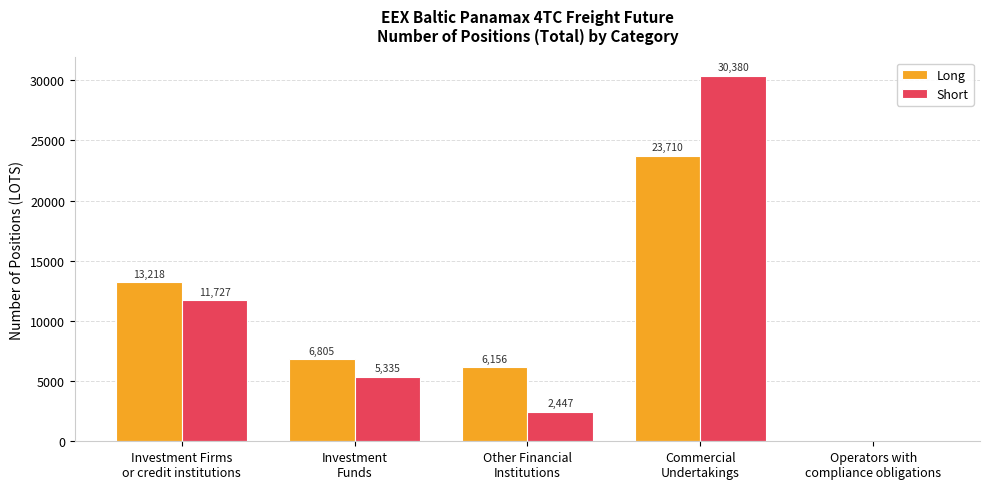

The Long series shows 13217.6 at Investment Firms
or credit institutions. True or false?

True